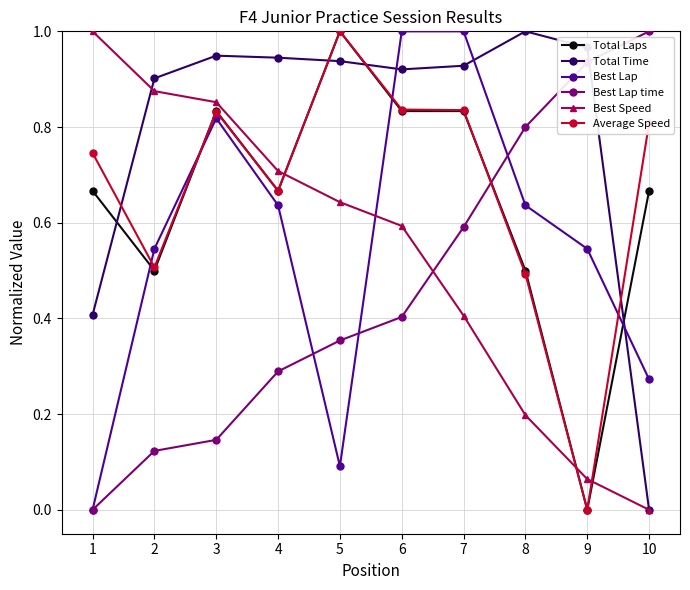

True or false: Best Lap time has a value of 0.1 at 4.

False